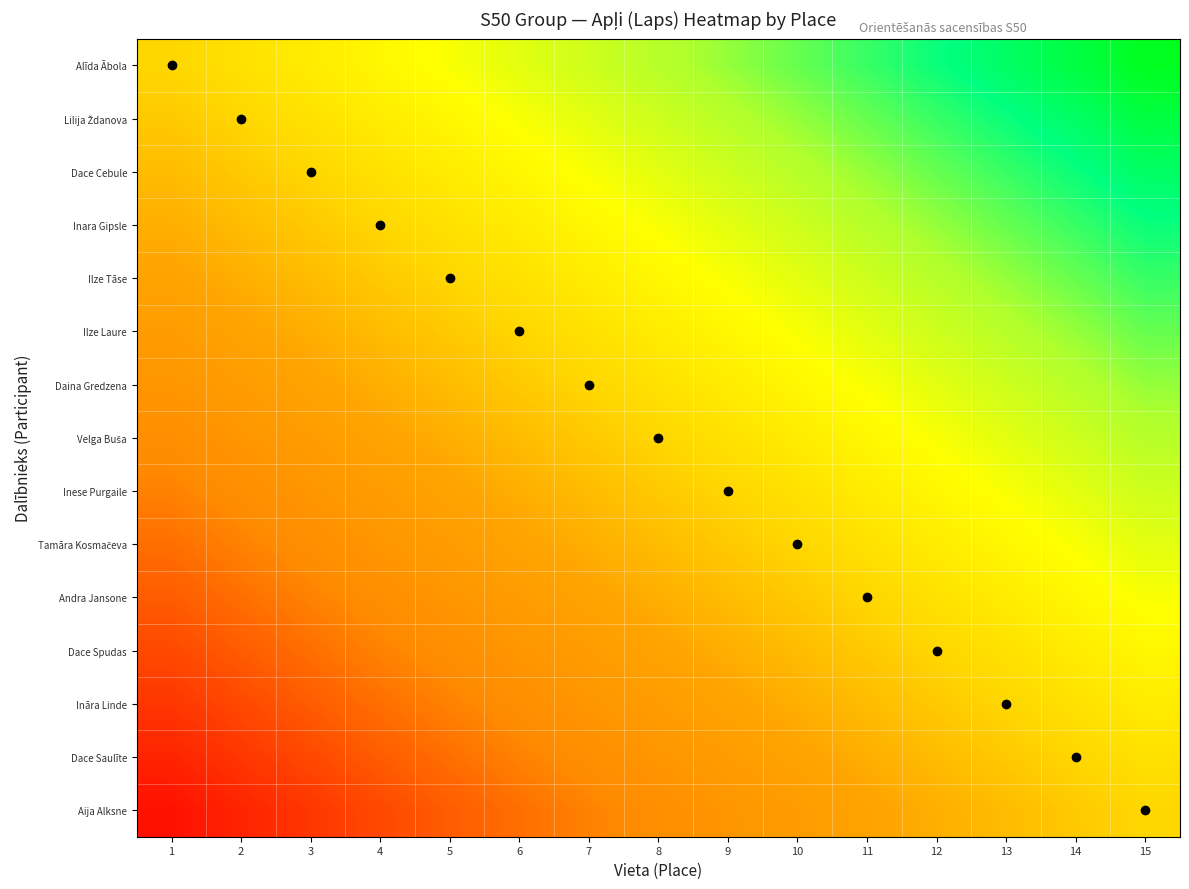

Between 11 and 3, which is larger?

11